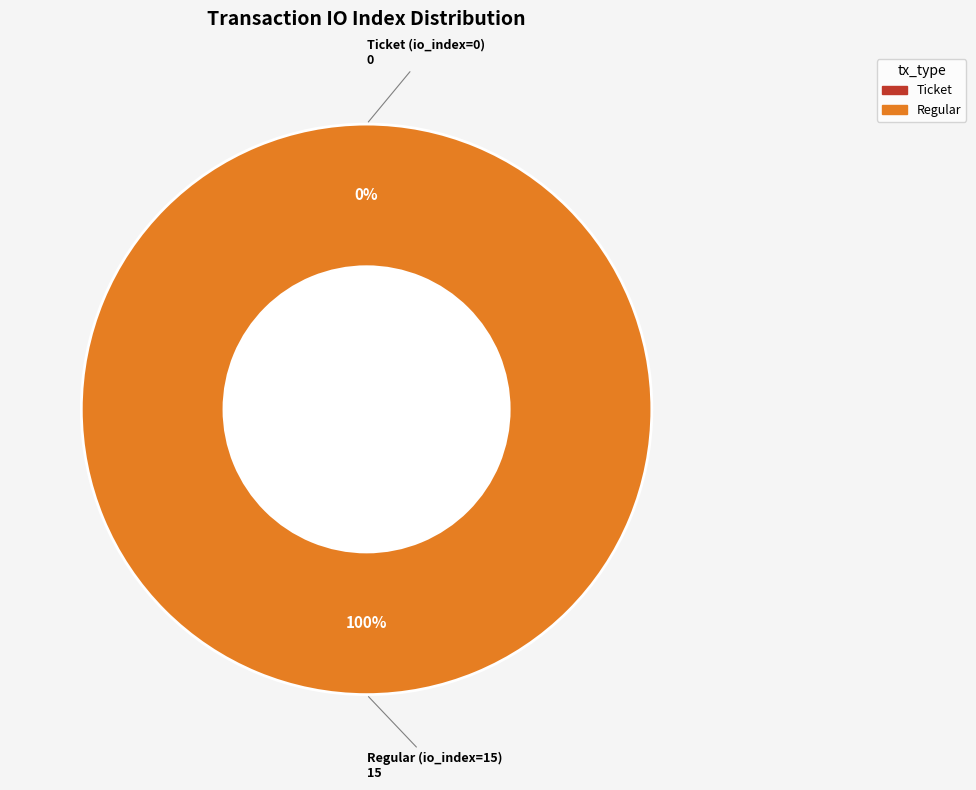

Is it true that Regular (io_index=15) is 99% of the pie?

False